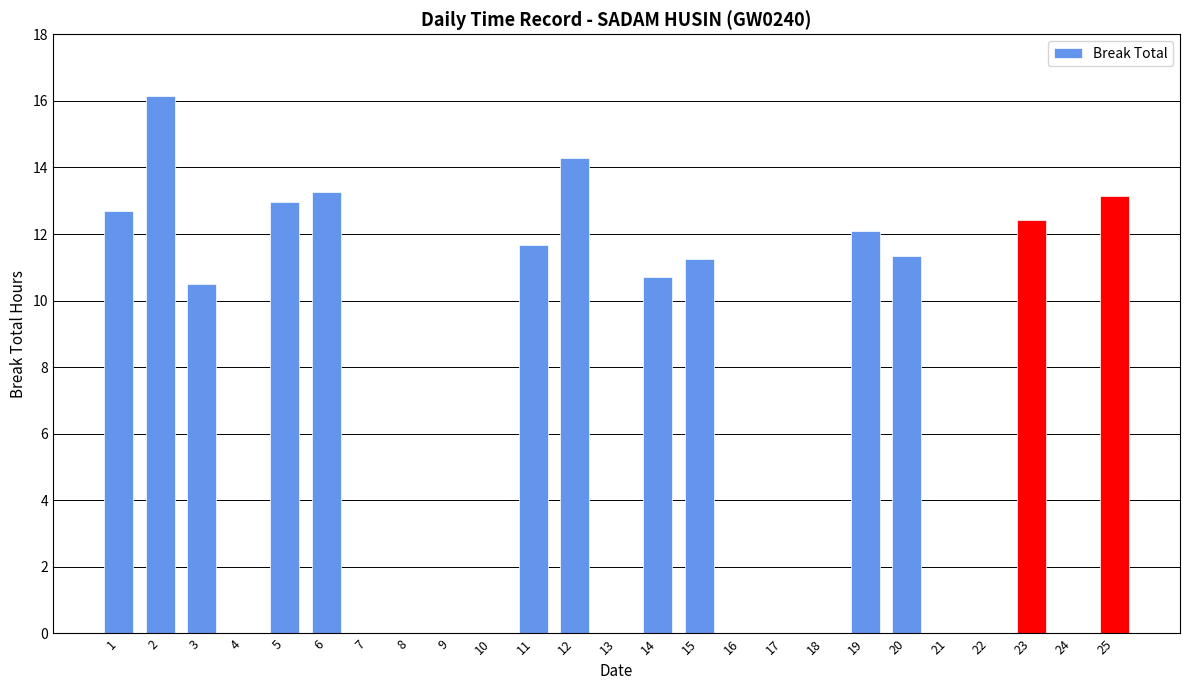

What is the difference between the values at 13 and 2?

16.1